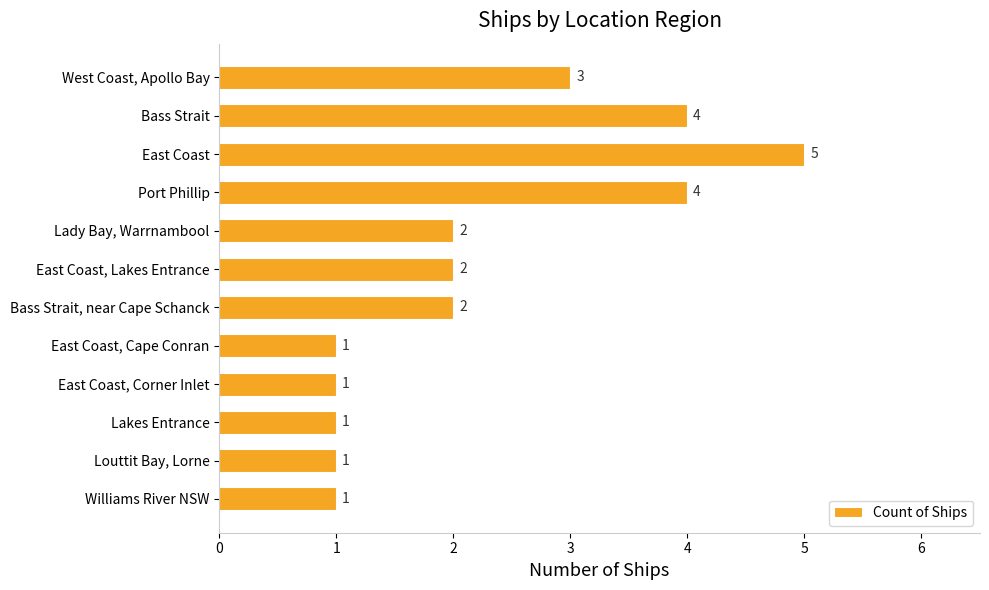

Approximately how many times larger is the value at West Coast, Apollo Bay compared to Williams River NSW?

3.0